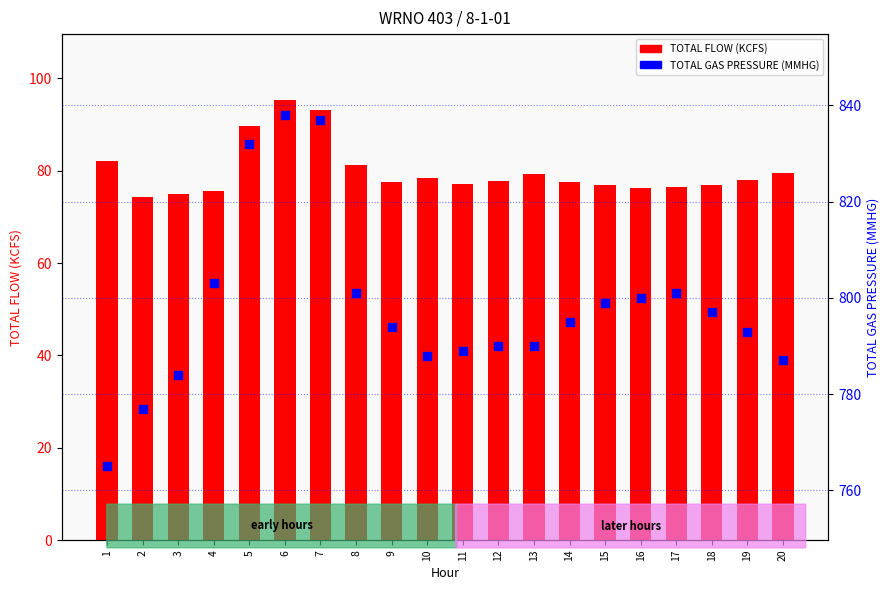

What are all the series names shown in the legend?

TOTAL FLOW (KCFS), TOTAL GAS PRESSURE (MMHG)